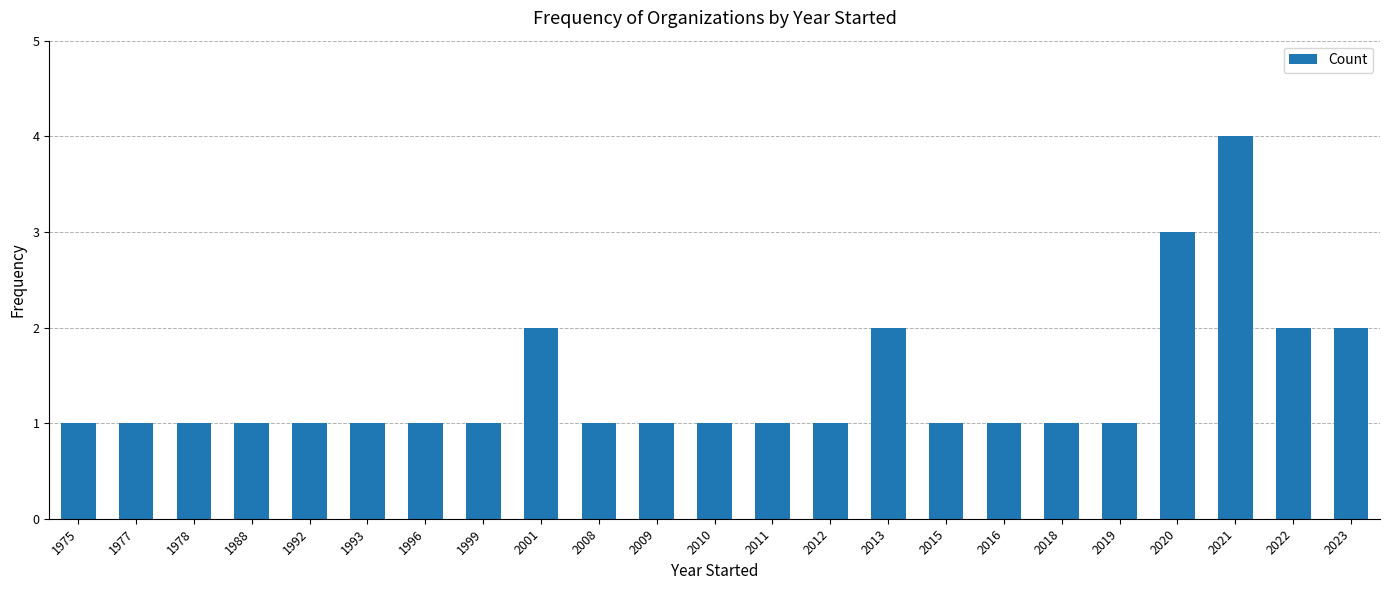

What is the smallest value displayed?

1